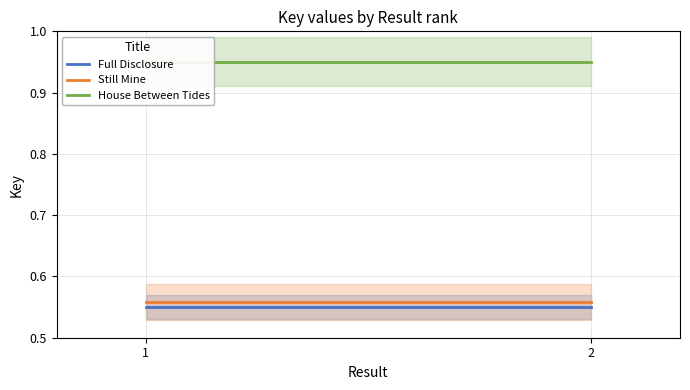

What is the minimum value for Still Mine?

0.6